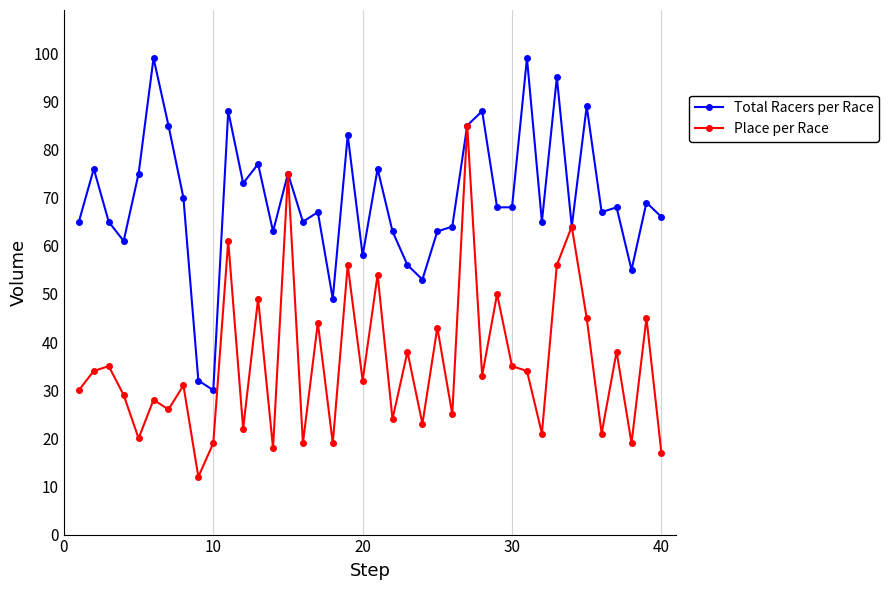

True or false: Total Racers per Race has more than 1 points higher than both neighbors.

True